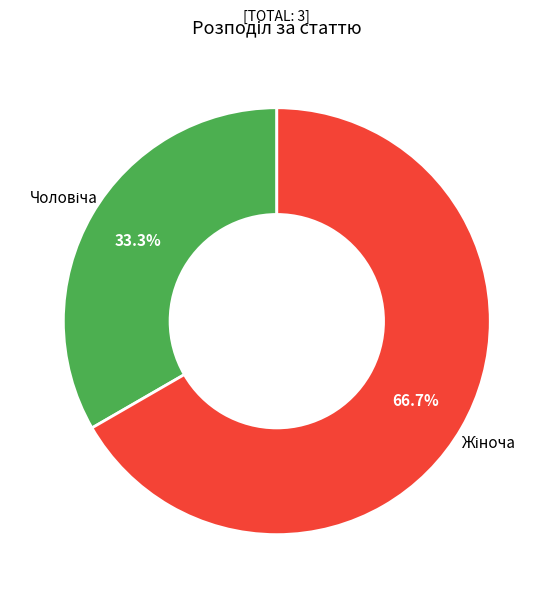

How many slices are in this pie chart?

2